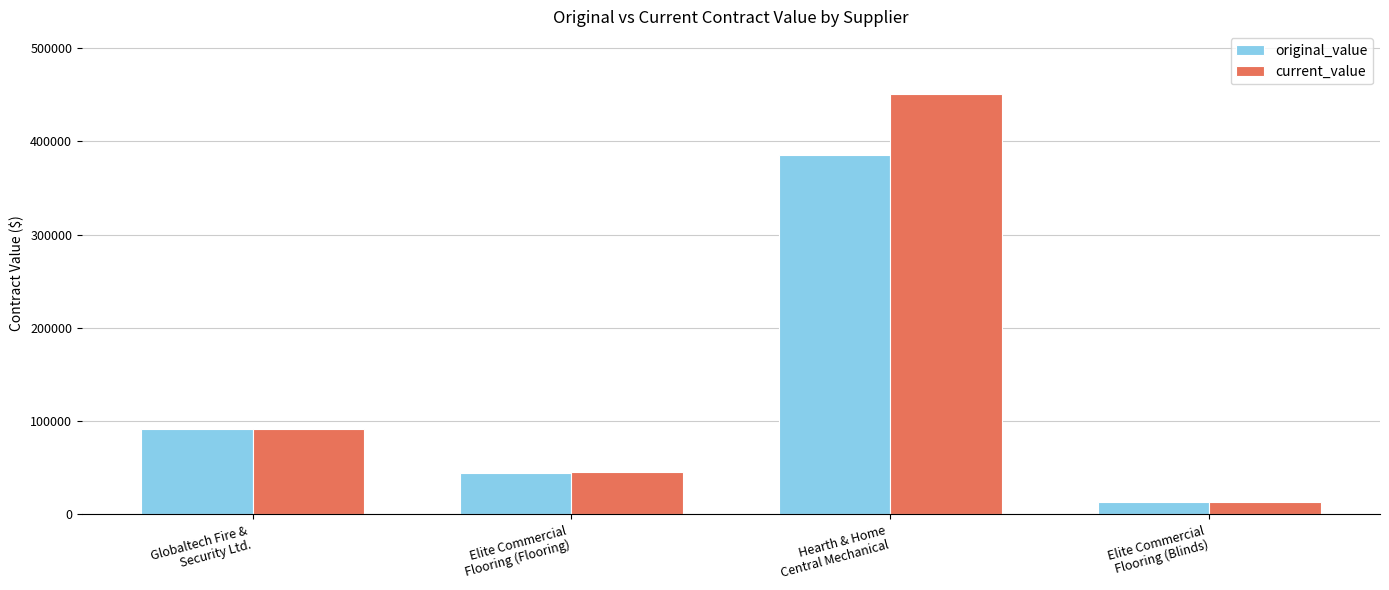

Is it true that original_value equals 80548.1 at Hearth & Home
Central Mechanical?

False